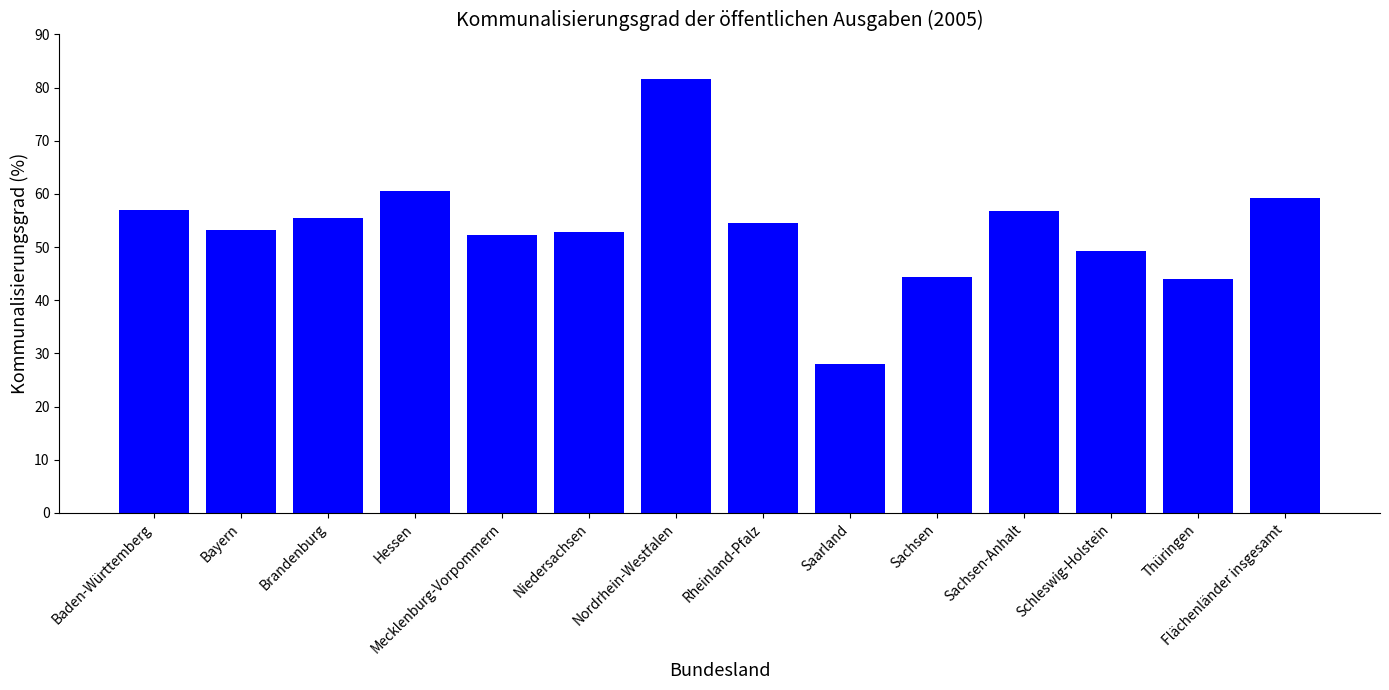

Count the number of categories in the chart.

14